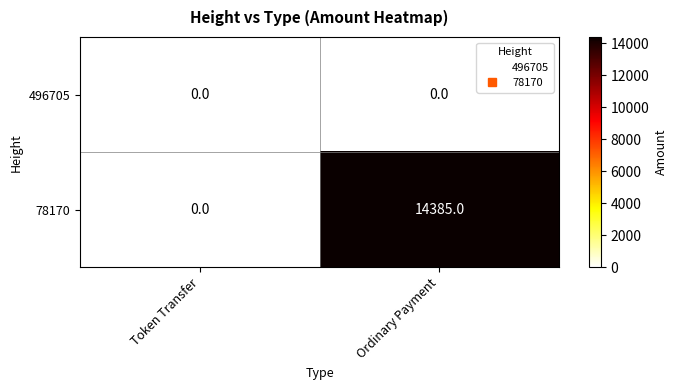

How many series are shown in this chart?

2